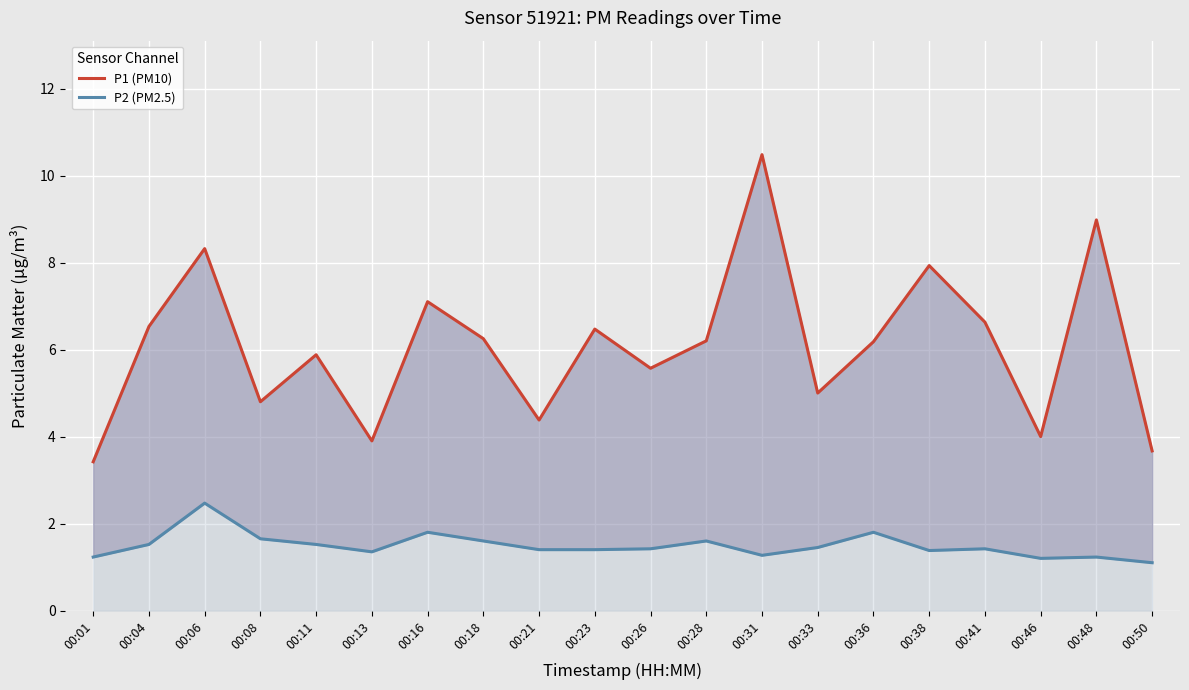

What is the difference between the maximum and minimum values in the P2 (PM2.5) series?

1.4